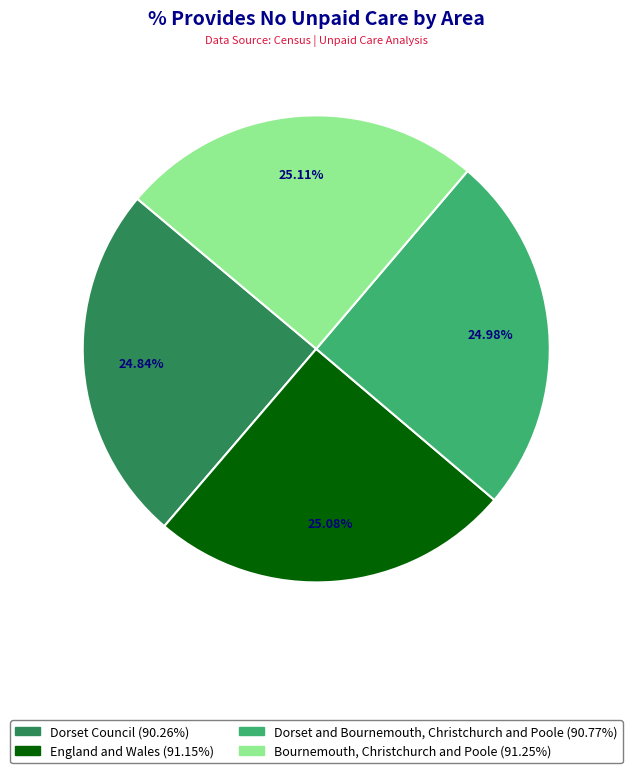

Is it true that England and Wales is 25% of the pie?

True